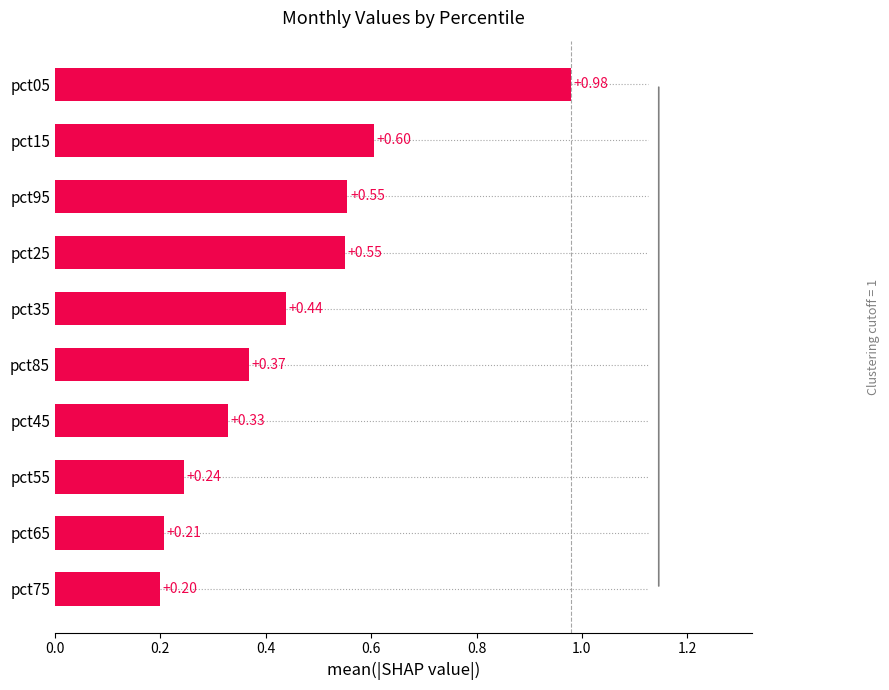

What is the difference between the maximum and minimum values?

0.8